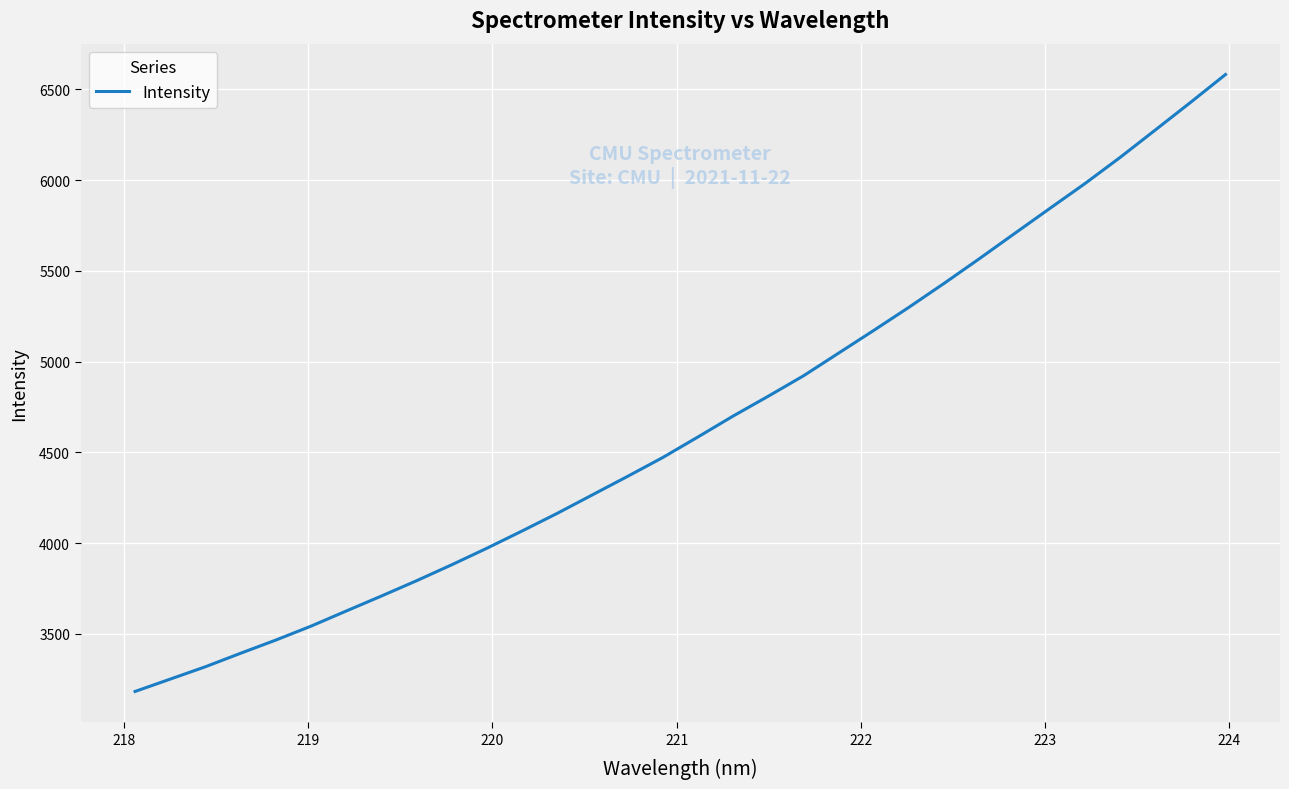

What is the smallest value displayed?

3182.2